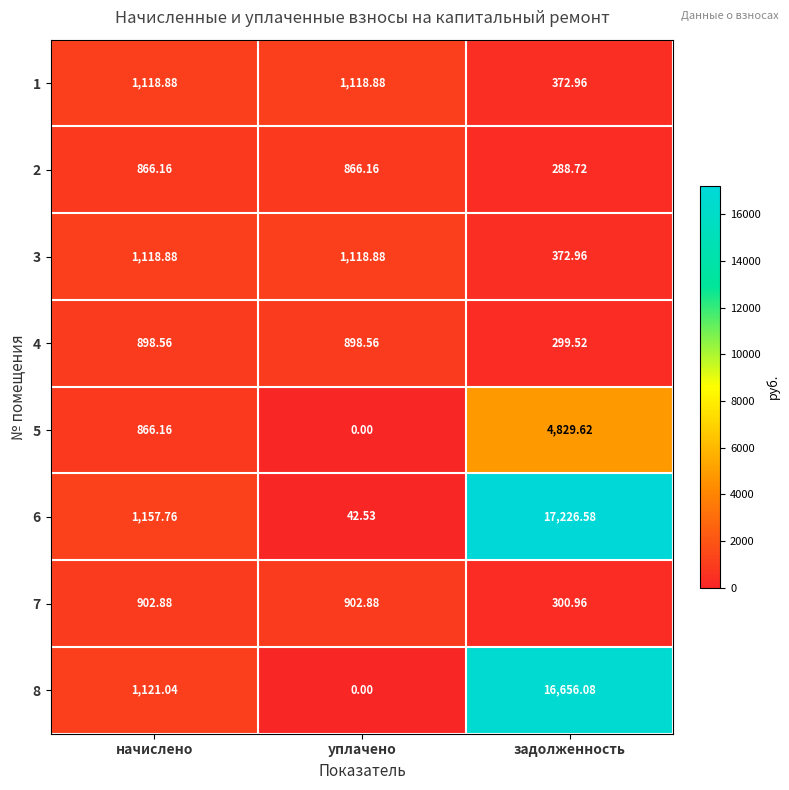

At which label is 1 closest to 745?

задолженность